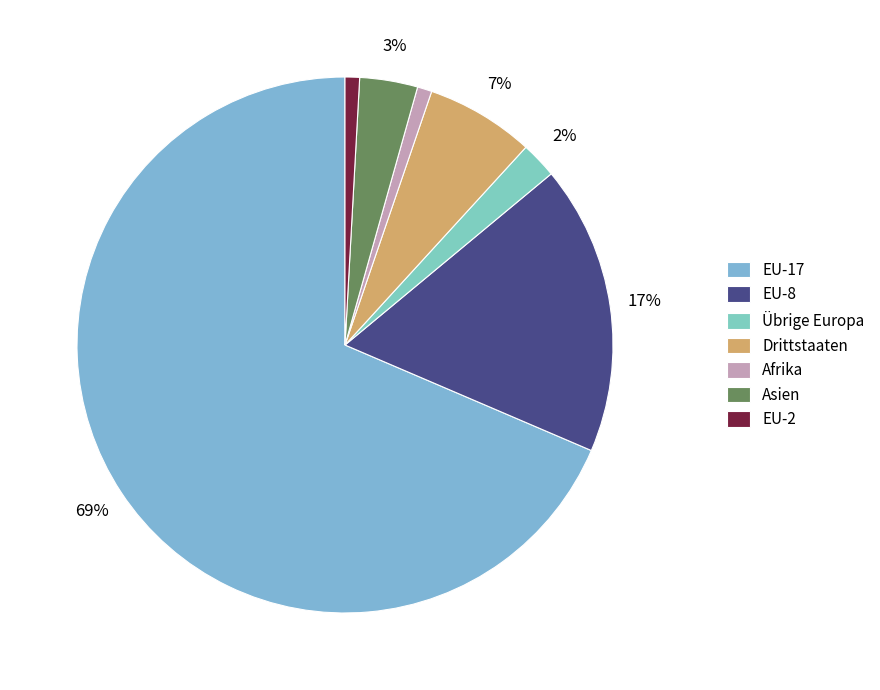

True or false: Afrika accounts for 0% of the total.

True